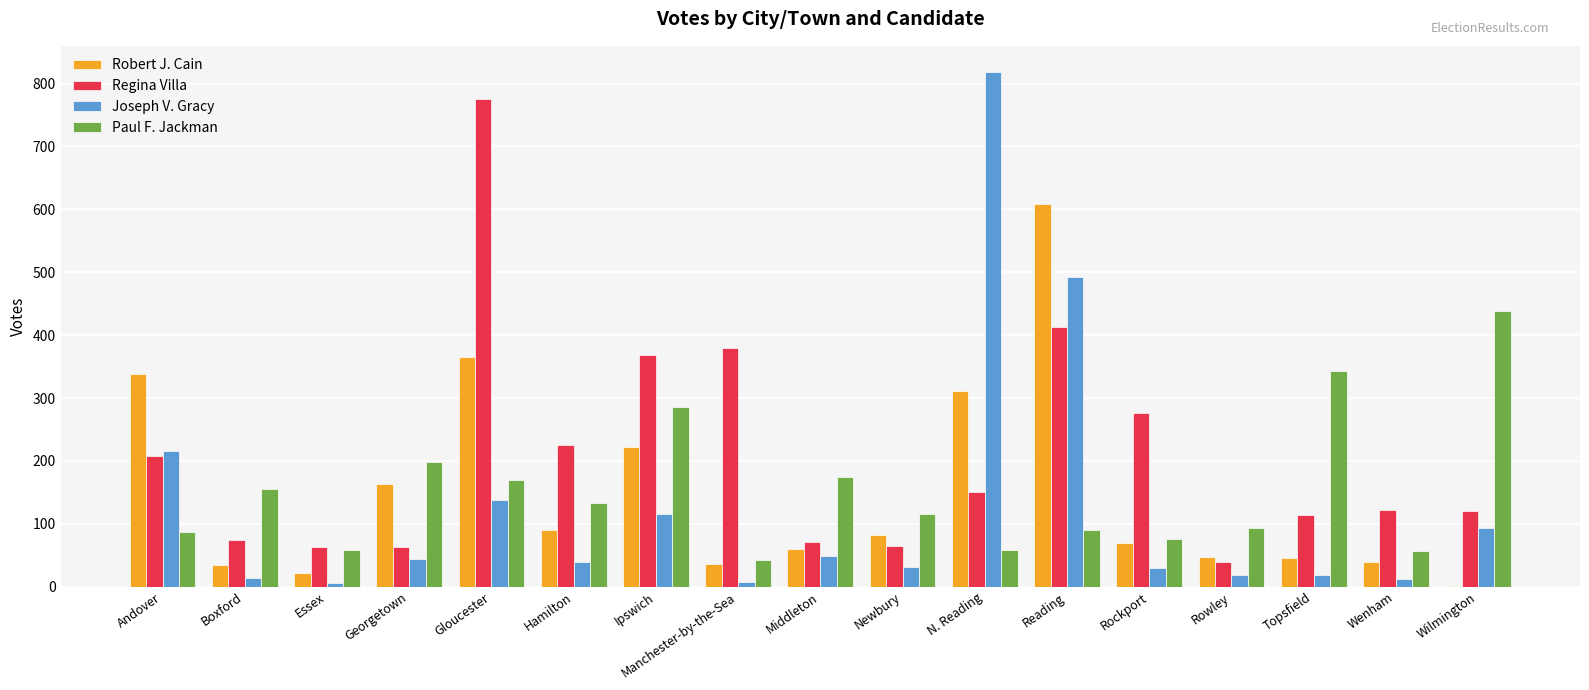

Where does the Joseph V. Gracy series first go above 40?

Andover